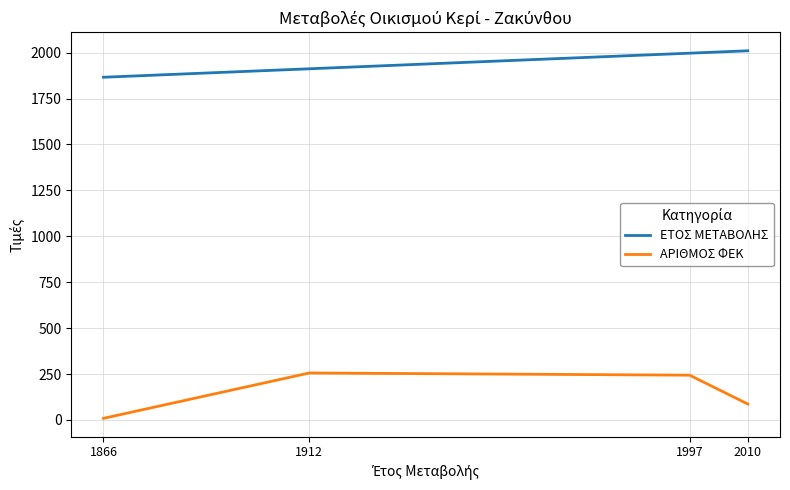

Reading right to left, transcribe all the data shown in this chart.

ΕΤΟΣ ΜΕΤΑΒΟΛΗΣ: 2010	1997	1912	1866
ΑΡΙΘΜΟΣ ΦΕΚ: 87	244	256	9